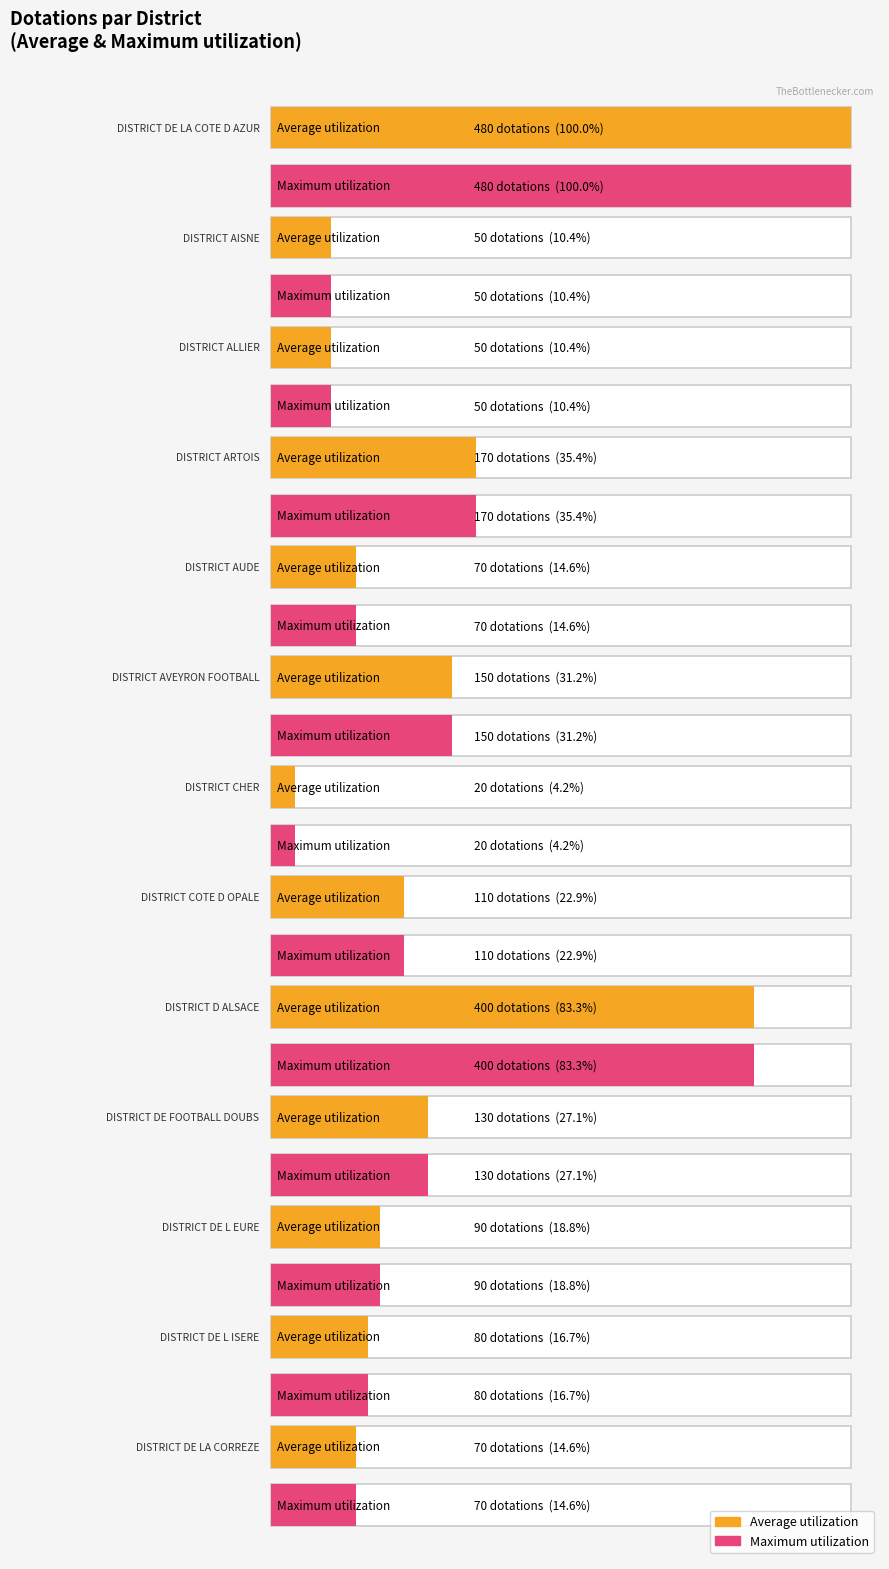

List the labels in order of Average utilization value, largest first.

DISTRICT DE LA COTE D AZUR, DISTRICT D ALSACE, DISTRICT ARTOIS, DISTRICT AVEYRON FOOTBALL, DISTRICT DE FOOTBALL DOUBS, DISTRICT COTE D OPALE, DISTRICT DE L EURE, DISTRICT DE L ISERE, DISTRICT AUDE, DISTRICT DE LA CORREZE, DISTRICT AISNE, DISTRICT ALLIER, DISTRICT CHER